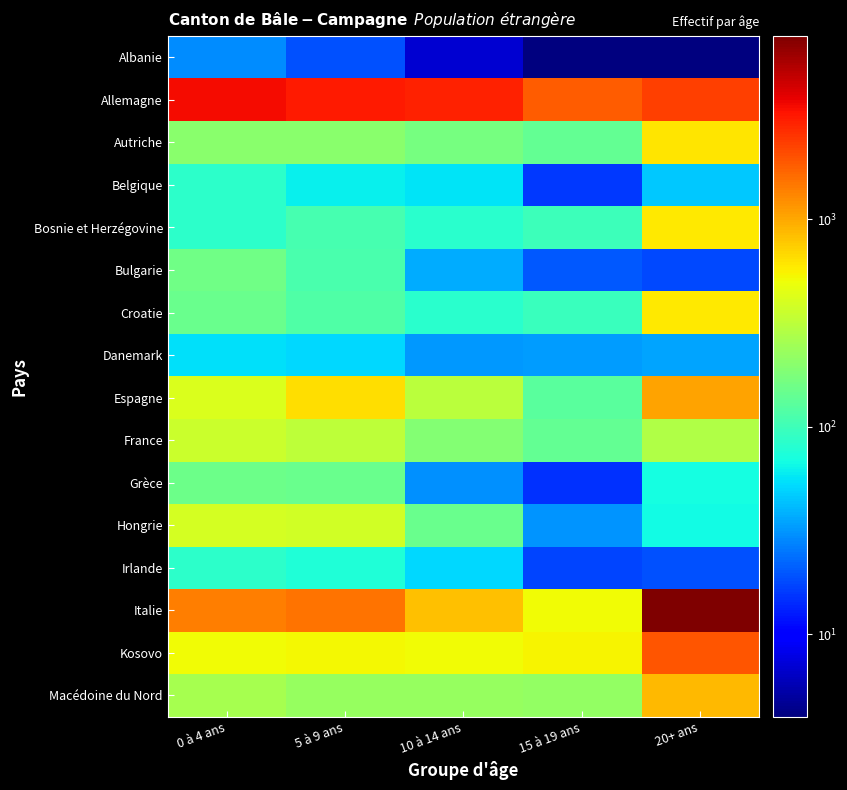

Reading right to left, transcribe all the data shown in this chart.

Albanie: 20+ ans=4	15 à 19 ans=4	10 à 14 ans=7	5 à 9 ans=19	0 à 4 ans=29
Allemagne: 20+ ans=2288	15 à 19 ans=1808	10 à 14 ans=2970	5 à 9 ans=3113	0 à 4 ans=3503
Autriche: 20+ ans=605	15 à 19 ans=142	10 à 14 ans=168	5 à 9 ans=199	0 à 4 ans=198
Belgique: 20+ ans=45	15 à 19 ans=16	10 à 14 ans=56	5 à 9 ans=62	0 à 4 ans=84
Bosnie et Herzégovine: 20+ ans=591	15 à 19 ans=99	10 à 14 ans=83	5 à 9 ans=106	0 à 4 ans=85
Bulgarie: 20+ ans=18	15 à 19 ans=20	10 à 14 ans=37	5 à 9 ans=111	0 à 4 ans=160
Croatie: 20+ ans=589	15 à 19 ans=96	10 à 14 ans=83	5 à 9 ans=116	0 à 4 ans=149
Danemark: 20+ ans=35	15 à 19 ans=33	10 à 14 ans=32	5 à 9 ans=51	0 à 4 ans=54
Espagne: 20+ ans=1036	15 à 19 ans=128	10 à 14 ans=309	5 à 9 ans=659	0 à 4 ans=423
France: 20+ ans=285	15 à 19 ans=140	10 à 14 ans=187	5 à 9 ans=323	0 à 4 ans=360
Grèce: 20+ ans=69	15 à 19 ans=15	10 à 14 ans=30	5 à 9 ans=149	0 à 4 ans=154
Hongrie: 20+ ans=67	15 à 19 ans=31	10 à 14 ans=148	5 à 9 ans=377	0 à 4 ans=390
Irlande: 20+ ans=19	15 à 19 ans=17	10 à 14 ans=52	5 à 9 ans=75	0 à 4 ans=84
Italie: 20+ ans=7644	15 à 19 ans=517	10 à 14 ans=818	5 à 9 ans=1540	0 à 4 ans=1381
Kosovo: 20+ ans=1918	15 à 19 ans=541	10 à 14 ans=514	5 à 9 ans=535	0 à 4 ans=508
Macédoine du Nord: 20+ ans=880	15 à 19 ans=219	10 à 14 ans=224	5 à 9 ans=226	0 à 4 ans=258